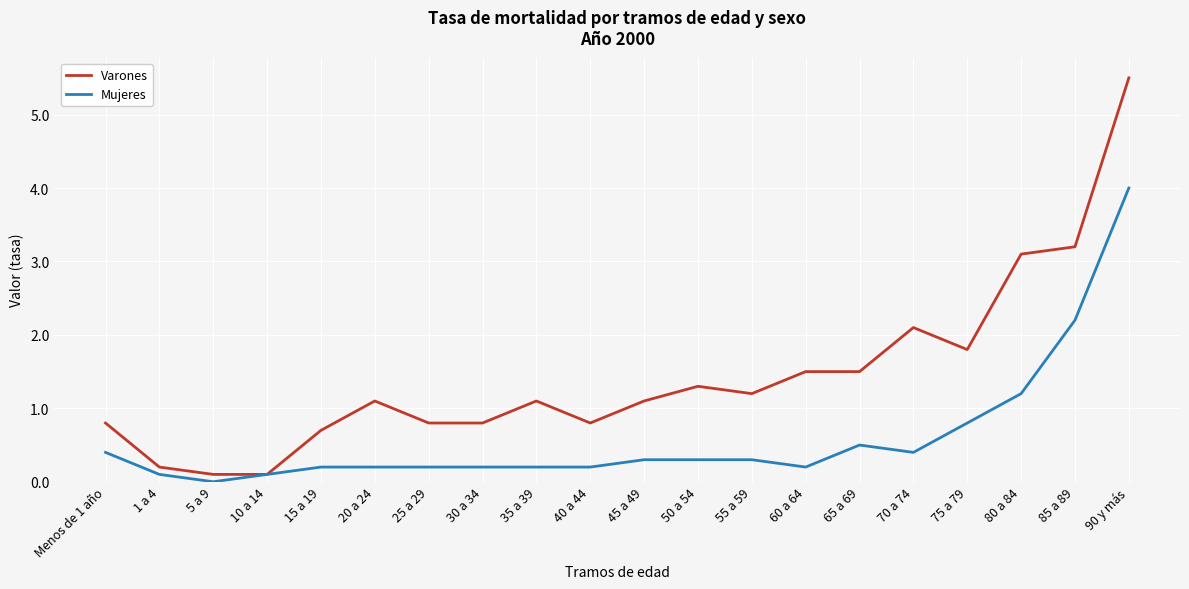

Reading right to left, list all the values displayed in this chart.

Varones: 90 y más=5.5	85 a 89=3.2	80 a 84=3.1	75 a 79=1.8	70 a 74=2.1	65 a 69=1.5	60 a 64=1.5	55 a 59=1.2	50 a 54=1.3	45 a 49=1.1	40 a 44=0.8	35 a 39=1.1	30 a 34=0.8	25 a 29=0.8	20 a 24=1.1	15 a 19=0.7	10 a 14=0.1	5 a 9=0.1	1 a 4=0.2	Menos de 1 año=0.8
Mujeres: 90 y más=4.0	85 a 89=2.2	80 a 84=1.2	75 a 79=0.8	70 a 74=0.4	65 a 69=0.5	60 a 64=0.2	55 a 59=0.3	50 a 54=0.3	45 a 49=0.3	40 a 44=0.2	35 a 39=0.2	30 a 34=0.2	25 a 29=0.2	20 a 24=0.2	15 a 19=0.2	10 a 14=0.1	5 a 9=0.0	1 a 4=0.1	Menos de 1 año=0.4